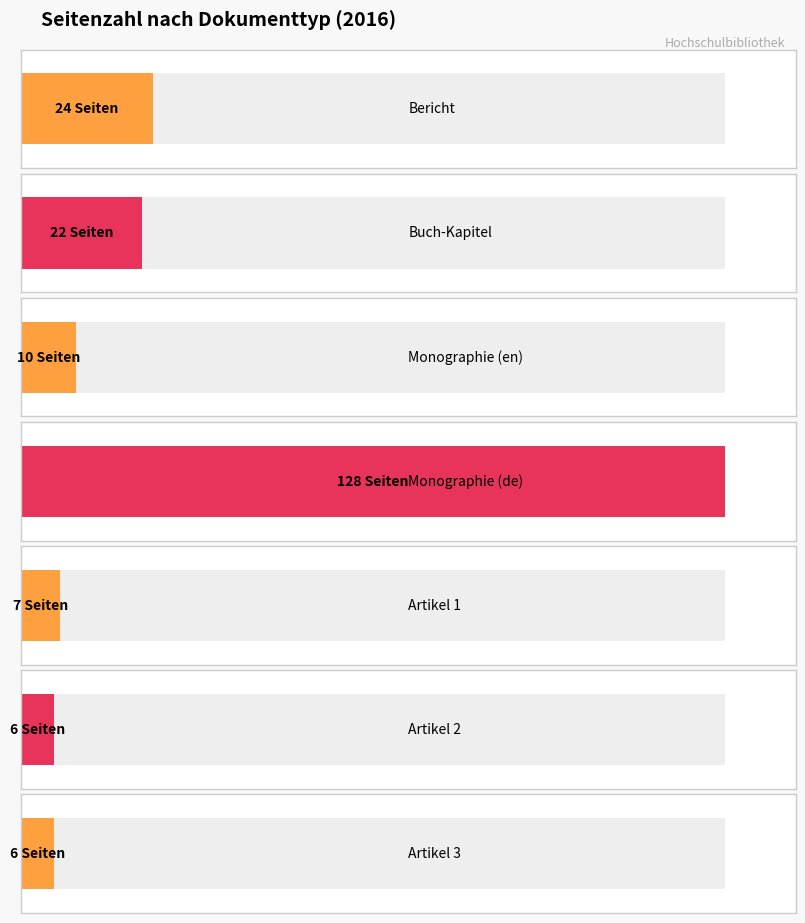

What is the average value?

29